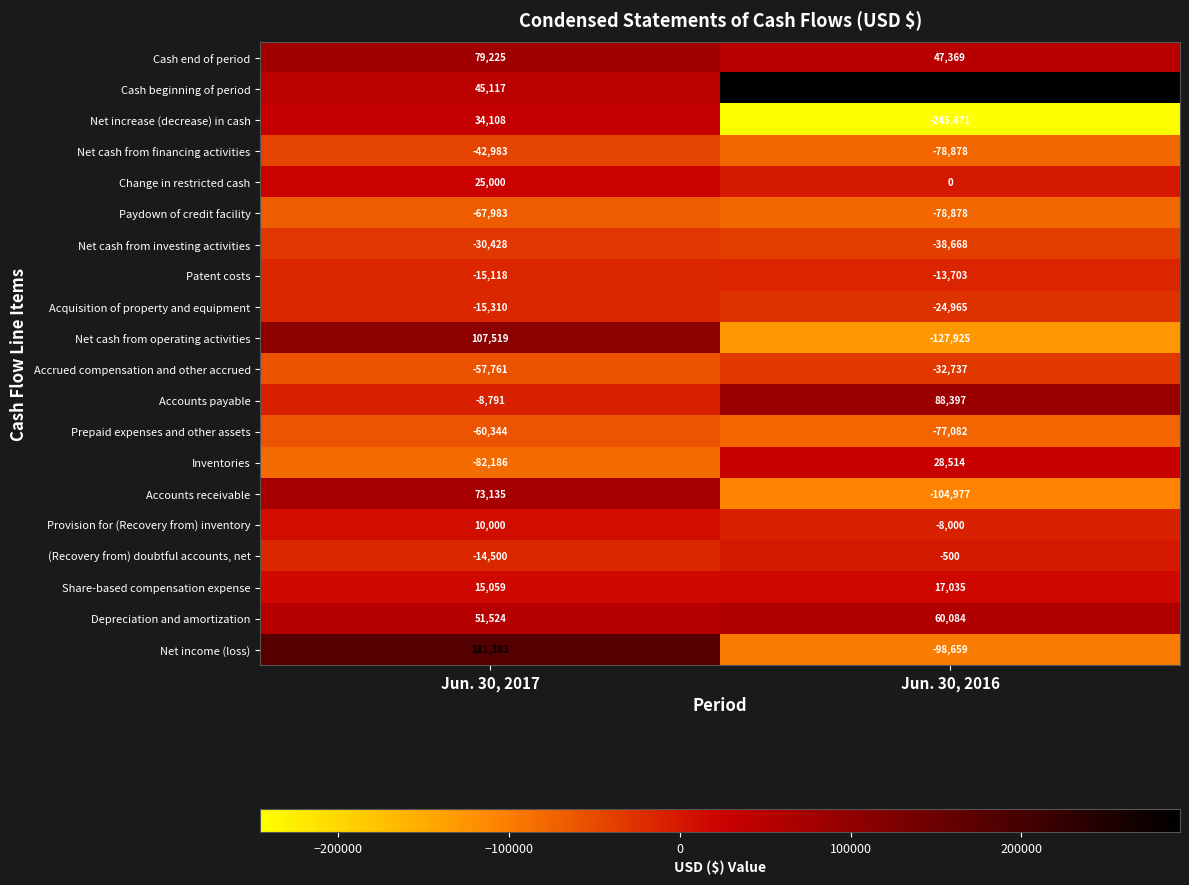

What is the sum of all Acquisition of property and equipment values?

-40275